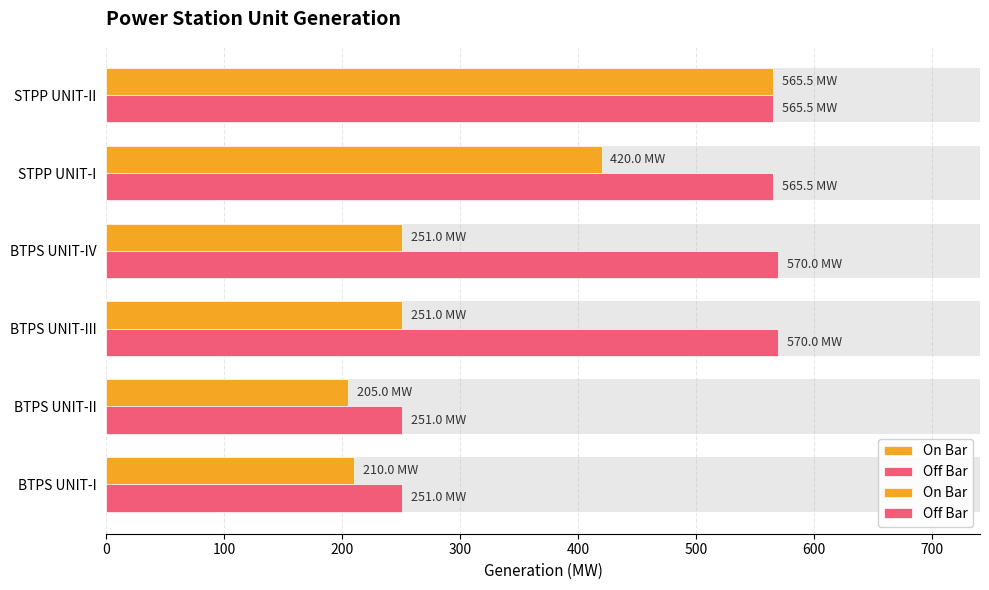

Reading left to right, transcribe all the data shown in this chart.

On Bar: 210.0	205.0	251.0	251.0	420.0	565.5
Off Bar: 251.0	251.0	570.0	570.0	565.5	565.5